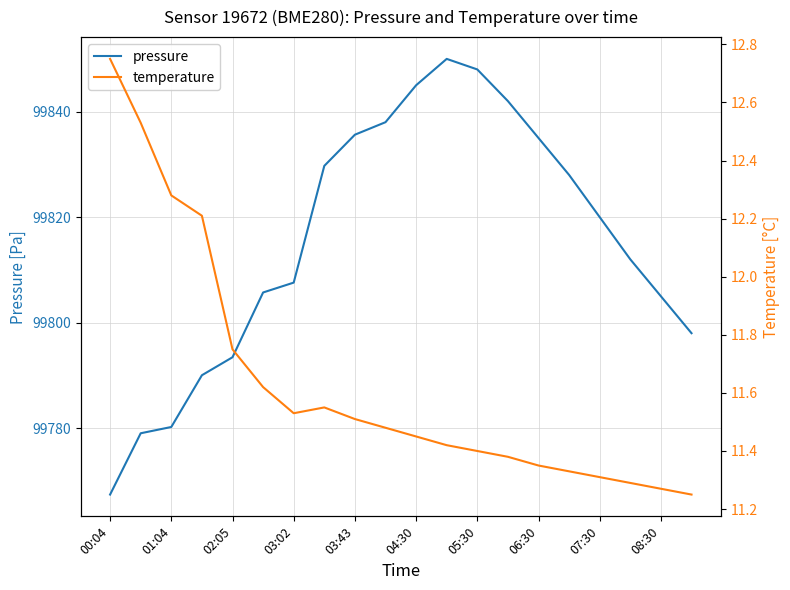

What are all the series names shown in the legend?

pressure, temperature